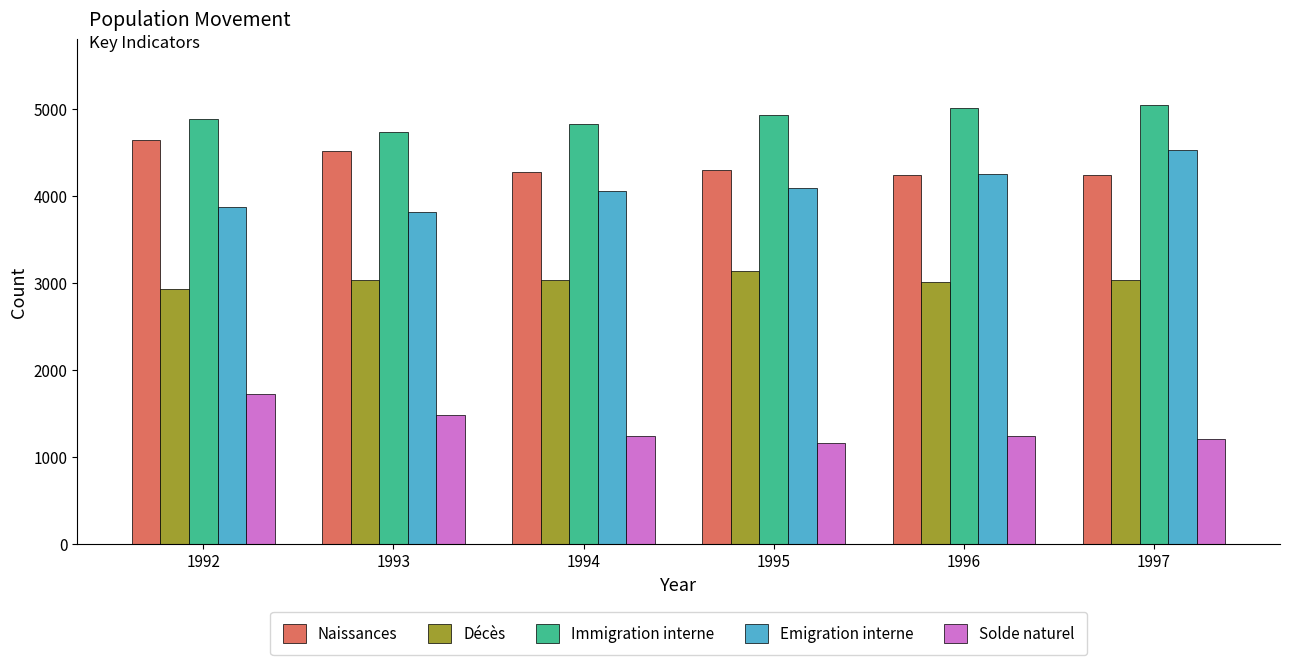

What is the smallest value displayed?

1157